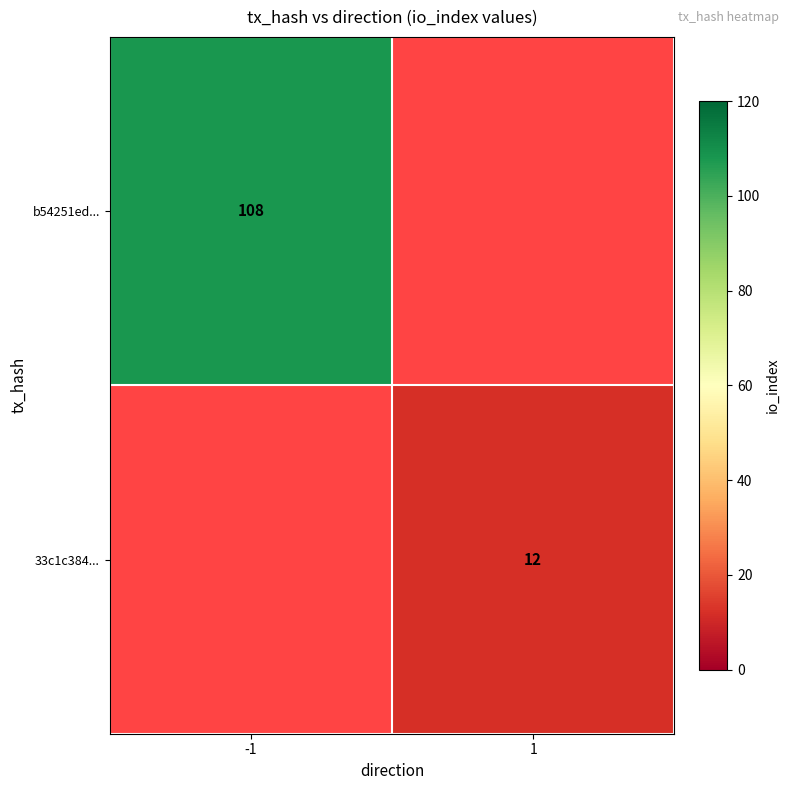

The value of 33c1c384... at 1 is 12. True or false?

True